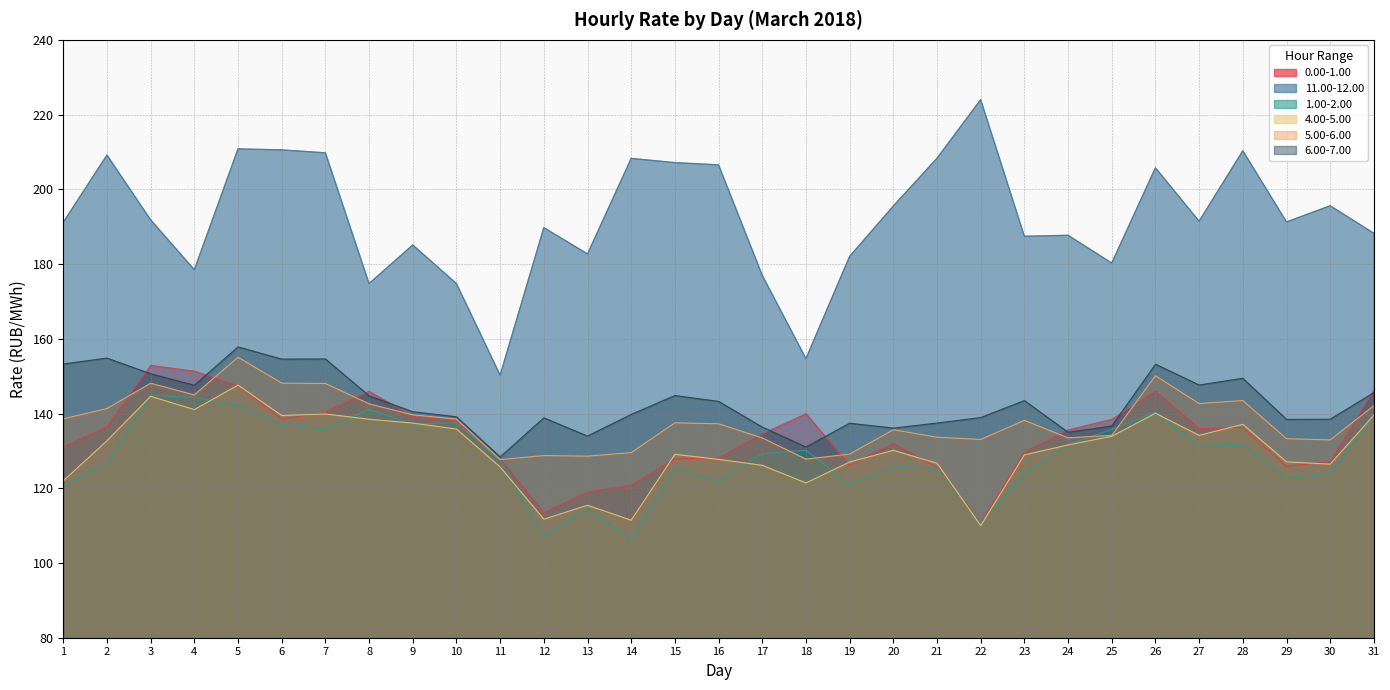

Reading left to right, transcribe all the data shown in this chart.

0.00-1.00: 131.1	136.4	152.9	151.3	147.4	138.5	140.3	145.9	139.2	138.0	127.8	113.5	119.0	120.8	127.9	128.1	134.5	139.9	126.1	132.0	125.6	110.8	129.6	135.6	138.4	146.0	135.9	136.3	125.9	127.2	146.2
11.00-12.00: 191.2	209.2	191.8	178.5	210.8	210.6	209.8	174.8	185.1	174.8	150.3	189.7	182.7	208.3	207.1	206.5	177.0	154.7	182.1	195.5	208.3	224.0	187.4	187.7	180.3	205.8	191.4	210.3	191.3	195.6	188.2
1.00-2.00: 120.7	126.8	145.0	144.2	142.2	137.1	135.9	141.1	137.2	137.6	127.3	107.4	114.6	106.4	125.2	122.1	129.2	130.2	121.1	126.0	125.3	110.7	124.0	131.7	135.7	140.4	131.5	131.8	122.8	124.1	139.5
4.00-5.00: 122.0	132.7	144.6	141.1	147.6	139.5	139.9	138.5	137.4	135.8	125.7	111.7	115.5	111.5	129.1	127.7	126.1	121.4	127.0	130.2	126.7	110.0	128.9	131.6	133.9	140.1	134.2	137.1	127.1	126.4	139.6
5.00-6.00: 138.6	141.3	148.1	145.0	155.1	148.1	148.1	142.6	139.7	138.5	127.7	128.8	128.6	129.5	137.5	137.3	133.5	127.8	129.1	135.7	133.7	133.1	138.2	133.5	134.2	150.1	142.7	143.5	133.3	132.9	142.1
6.00-7.00: 153.3	154.8	150.6	147.6	157.8	154.6	154.6	144.7	140.5	139.1	128.4	138.8	134.0	139.8	144.8	143.2	136.4	131.0	137.4	136.1	137.4	138.9	143.5	135.0	136.7	153.2	147.6	149.4	138.4	138.5	145.6